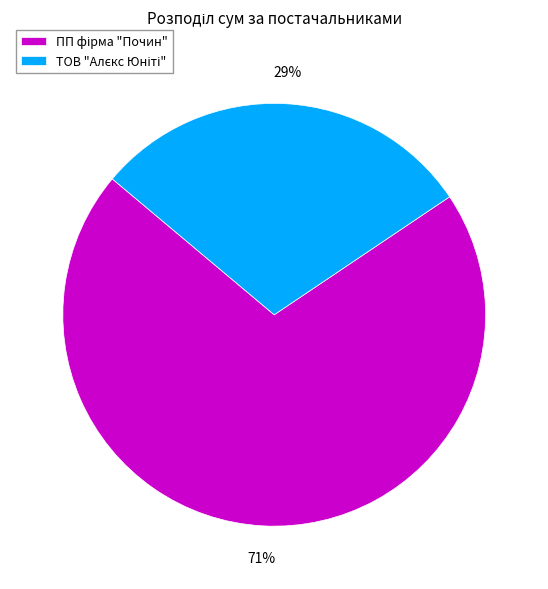

Does any single category account for the majority?

Yes